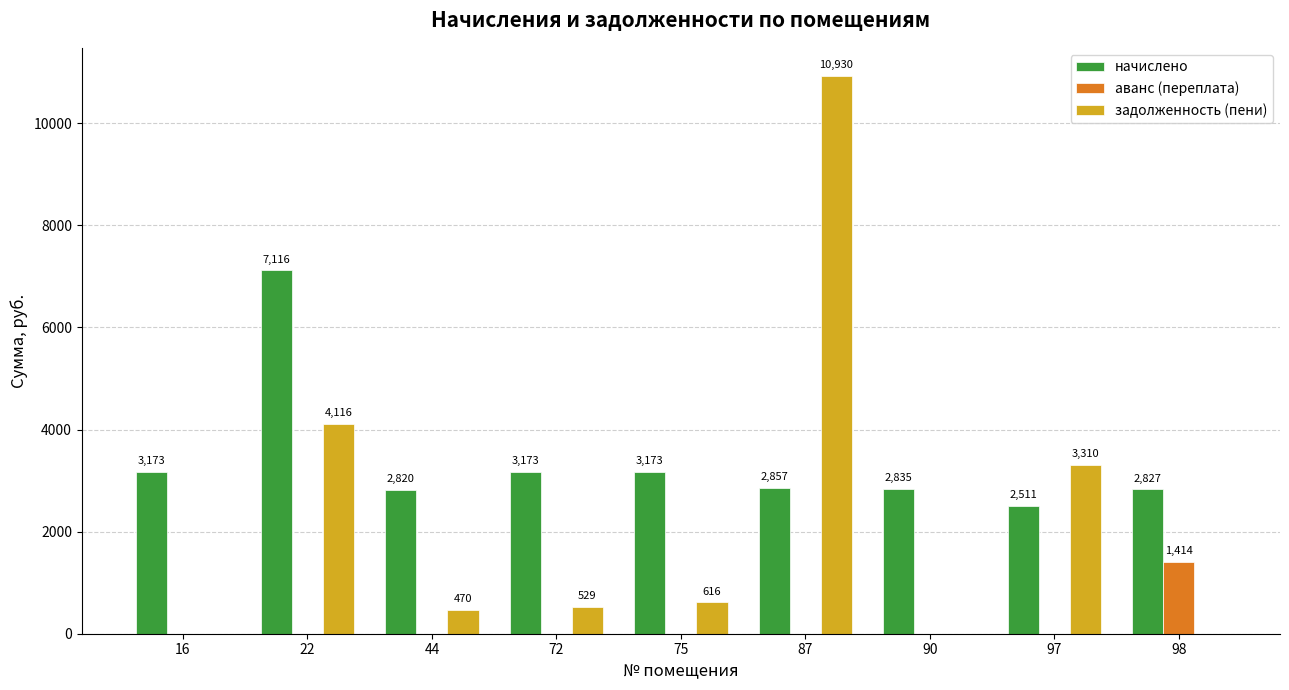

At which label does начислено first exceed 2856?

16